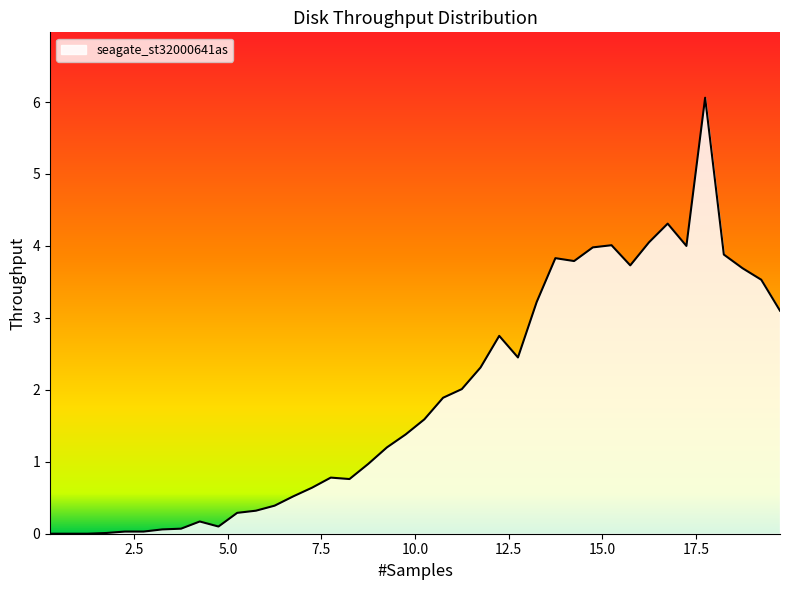

What is the greatest value displayed?

6.1